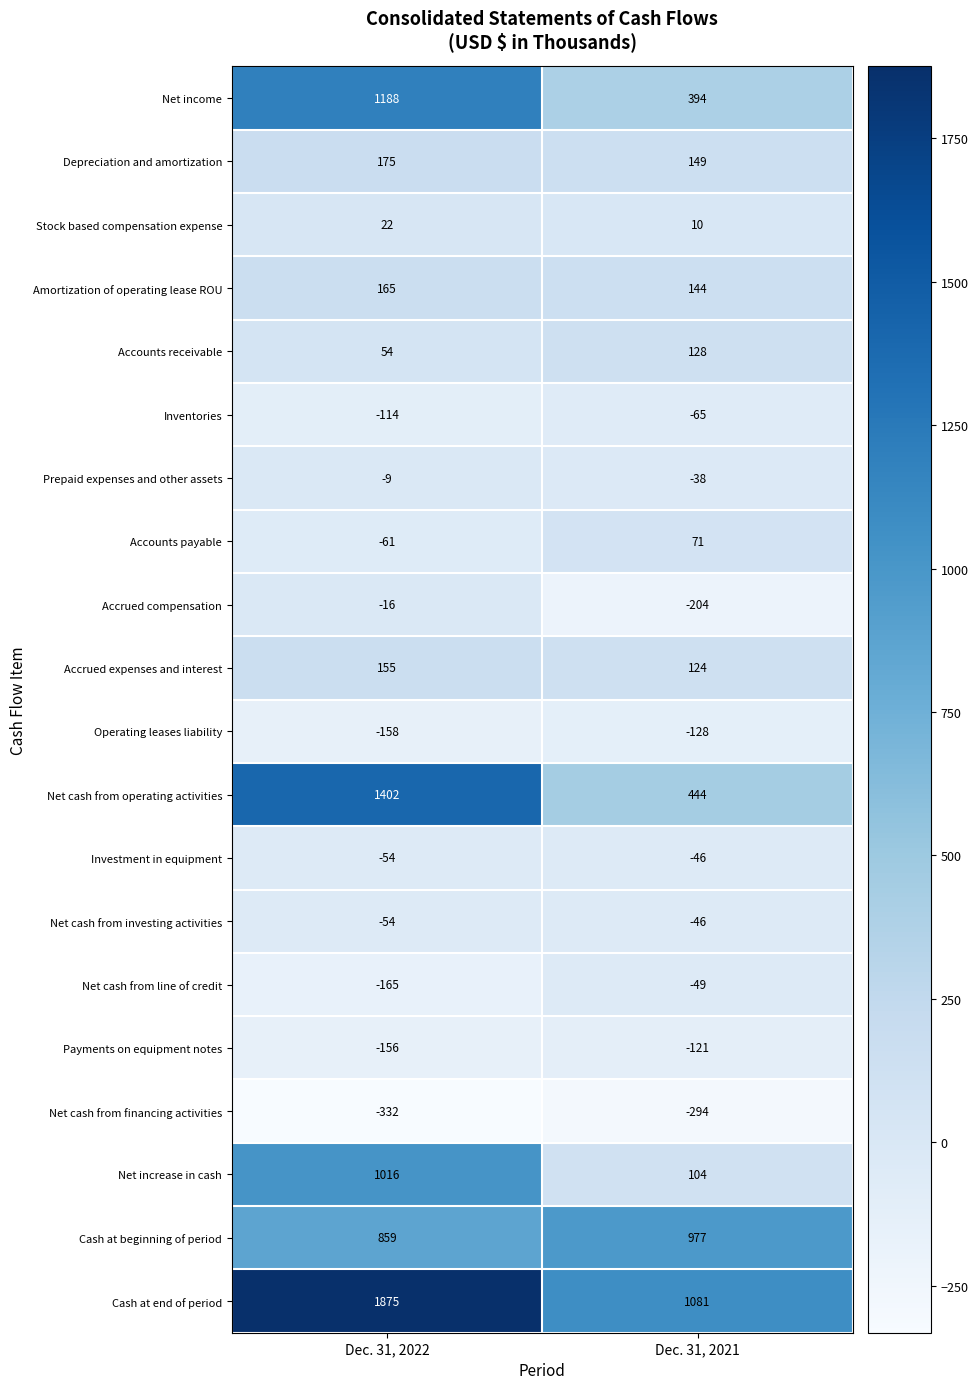

The value of Investment in equipment at Dec. 31, 2022 is -31. True or false?

False